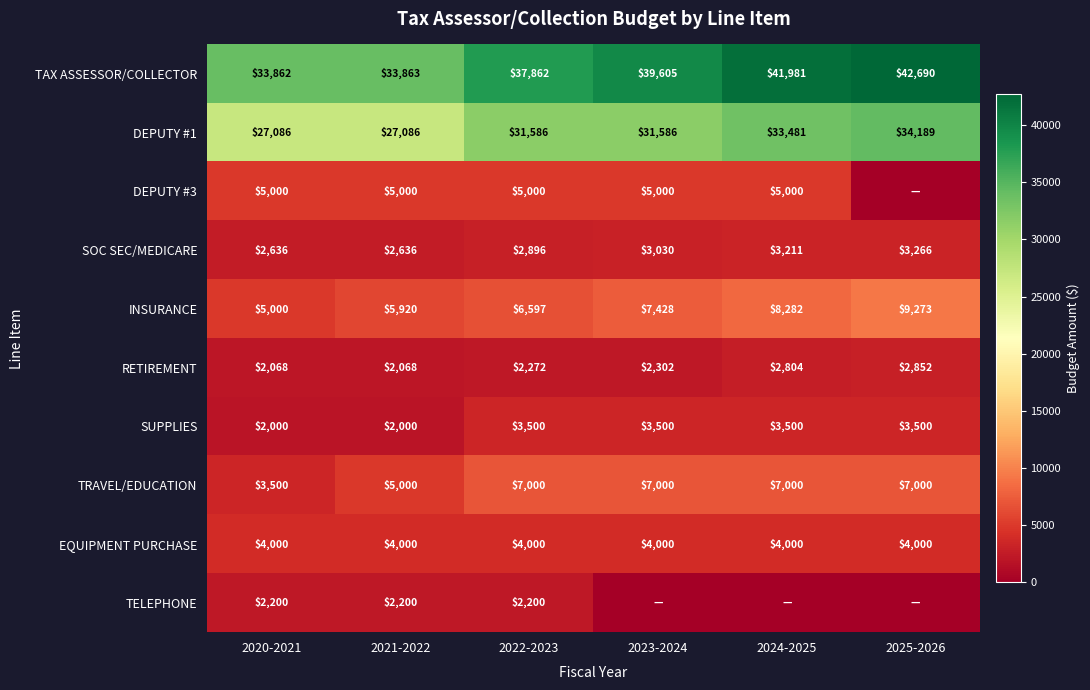

The SOC SEC/MEDICARE series shows 3030 at 2023-2024. True or false?

True